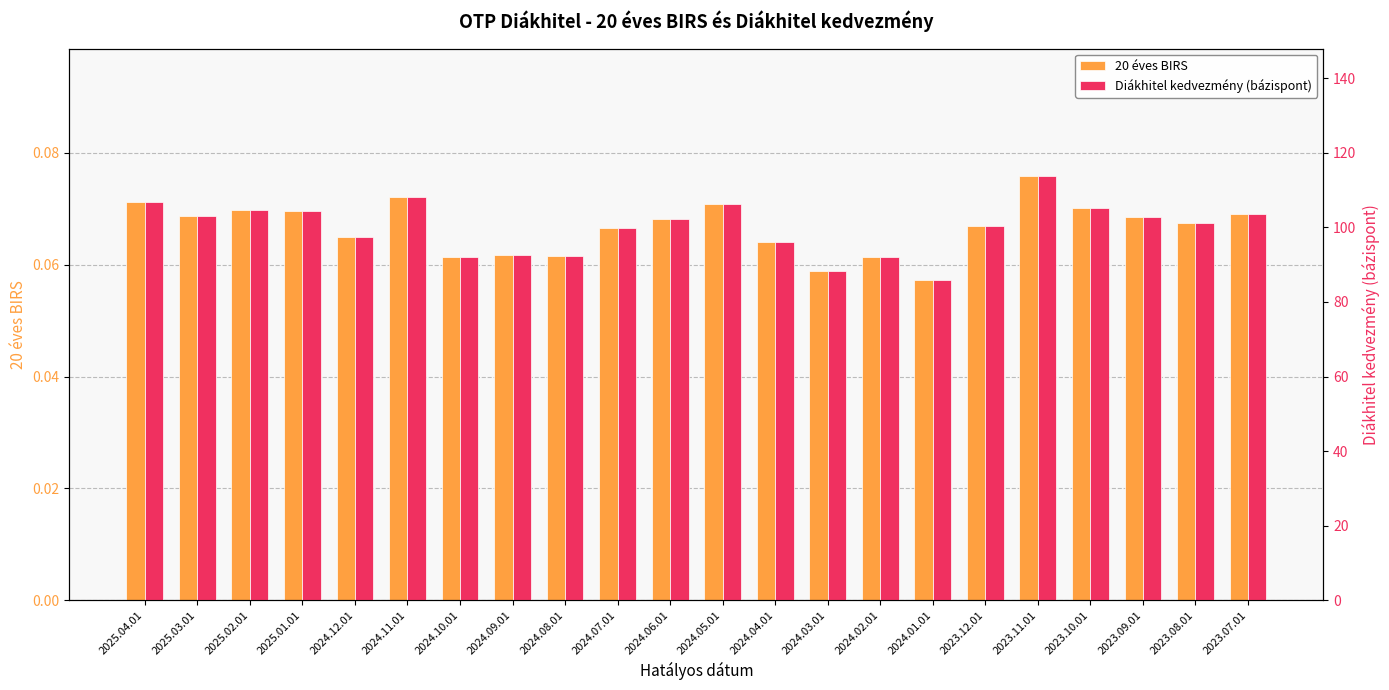

How many data points does each series have?

22